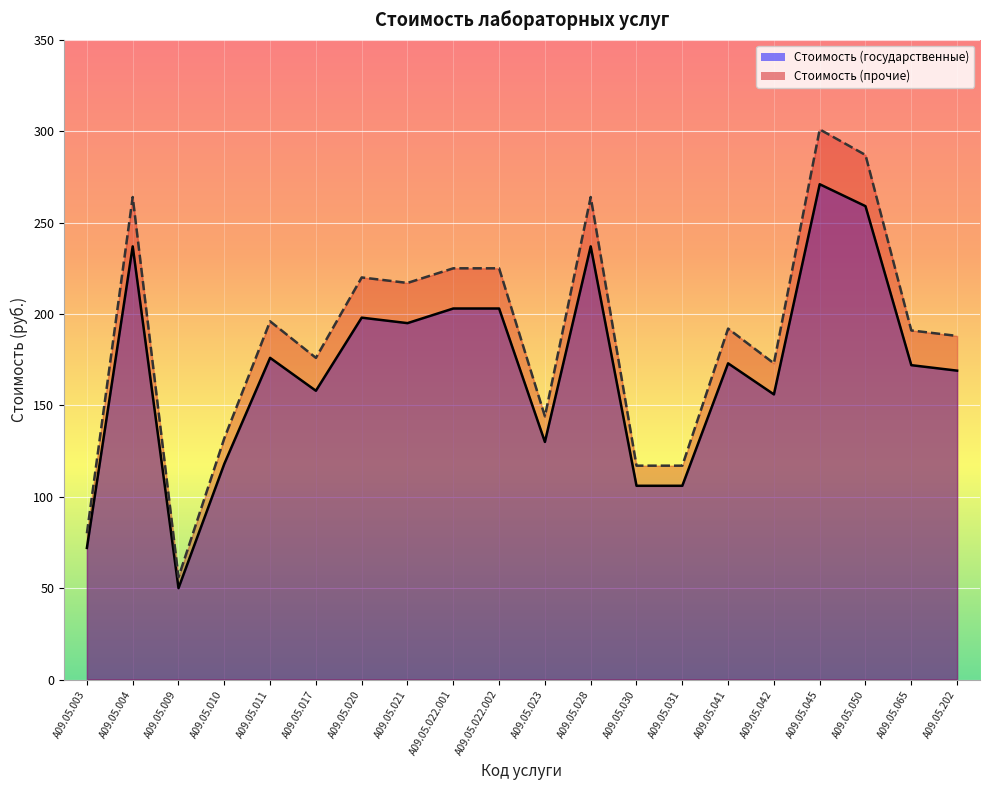

How many interior local valleys does the Стоимость для прочих потребителей series have?

5